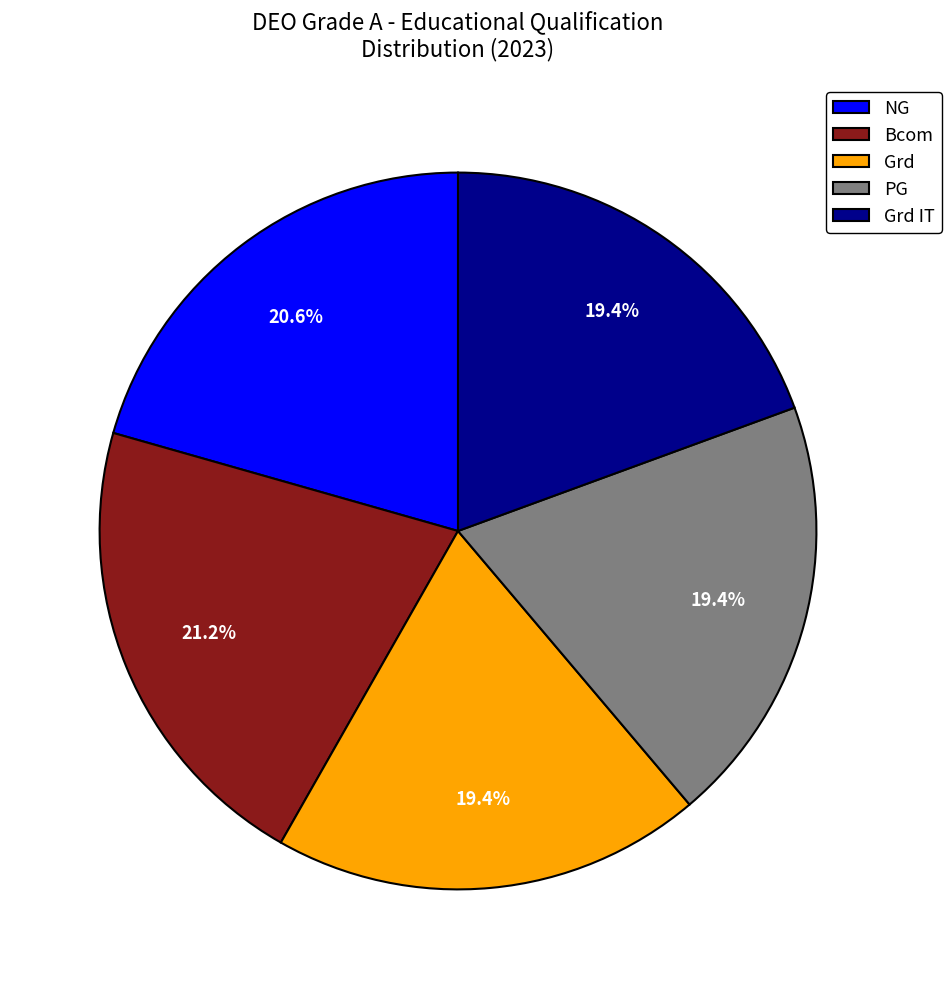

How many segments does this pie chart have?

5